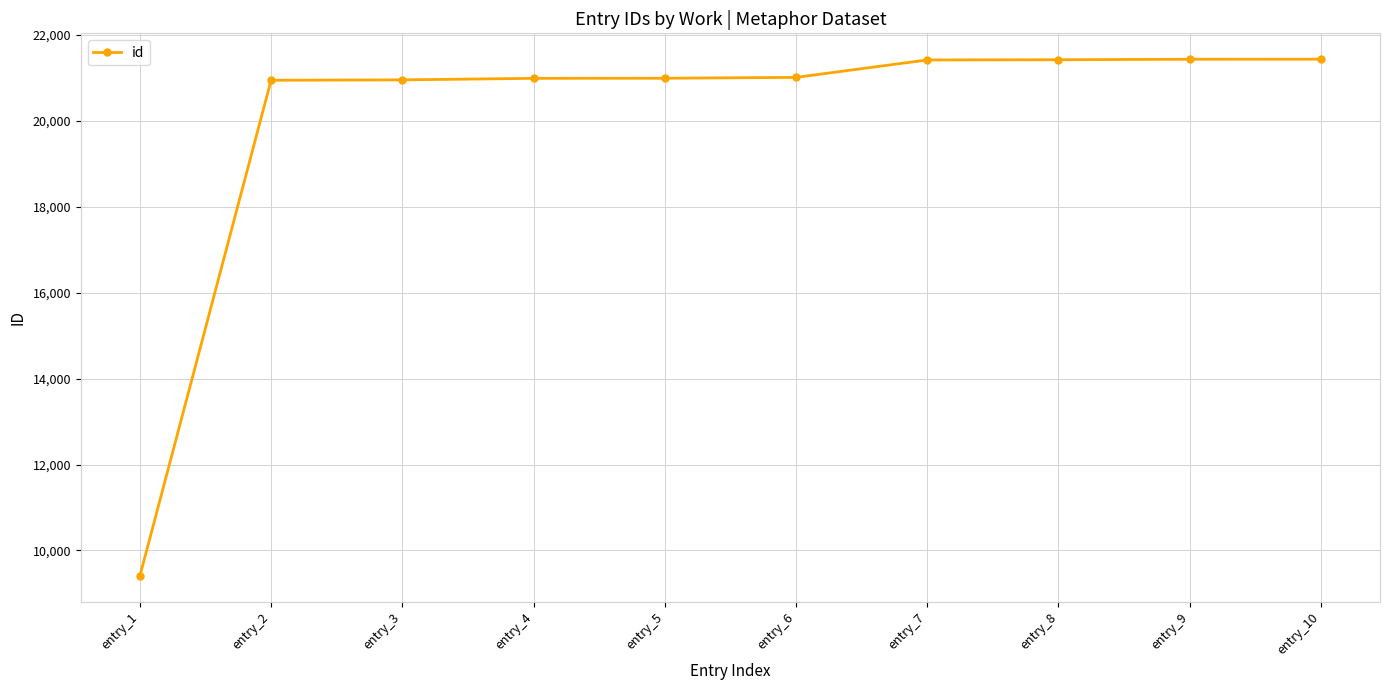

What is the value of the 7th point from the left?

21422